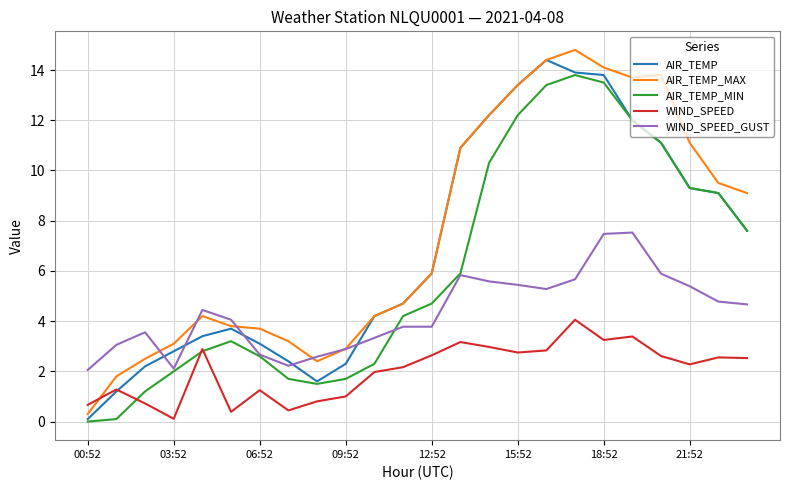

Which series has the largest range (max minus min)?

AIR_TEMP_MAX